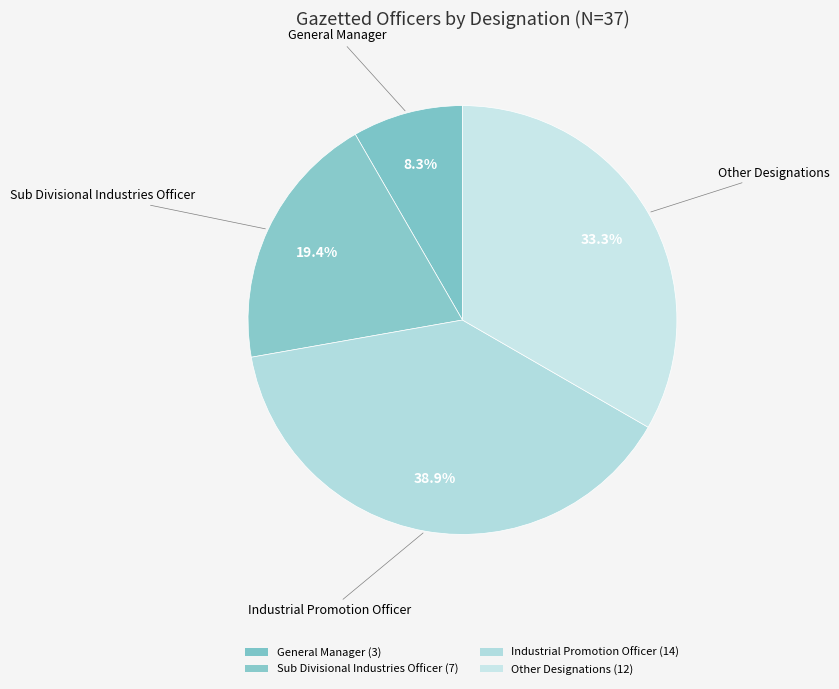

Count the number of slices in the pie.

4